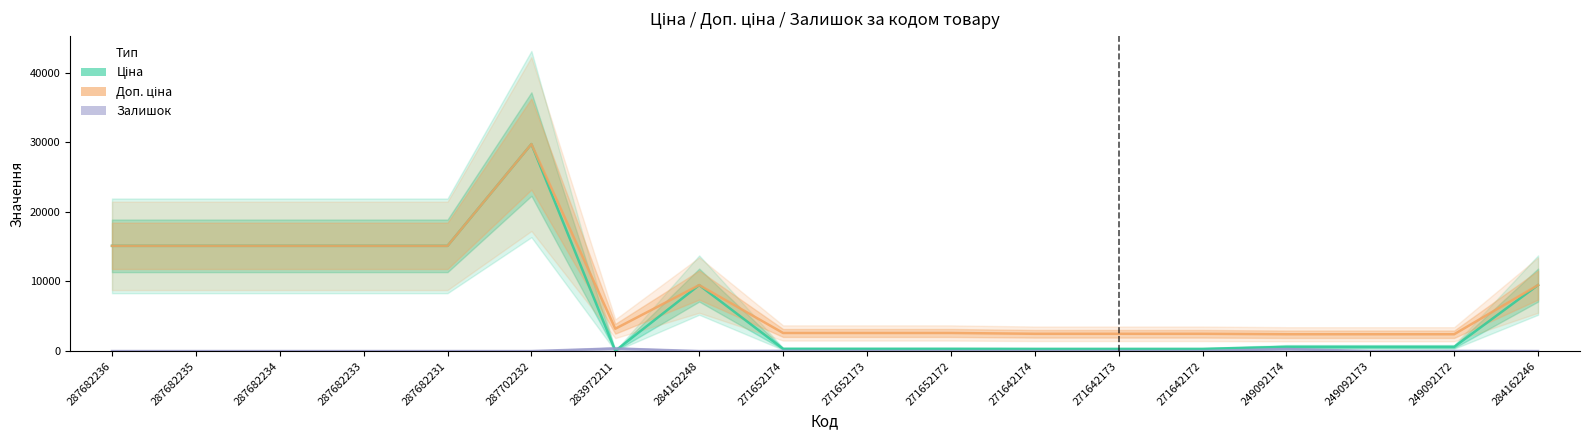

Reading right to left, transcribe all the data shown in this chart.

Ціна: 9480.1	603.7	603.7	603.7	310.3	310.3	310.3	324.8	324.8	324.8	9480.1	32.0	29747.2	15120.0	15120.0	15120.0	15120.0	15120.0
Доп. ціна: 9480.1	2414.8	2414.8	2414.8	2482.4	2482.4	2482.4	2598.3	2598.3	2598.3	9480.1	3205.0	29747.2	15120.0	15120.0	15120.0	15120.0	15120.0
Залишок: 0.0	21.0	0.0	288.0	5.0	7.0	9.0	5.0	12.0	33.0	0.0	360.0	0.0	0.0	0.0	0.0	0.0	0.0